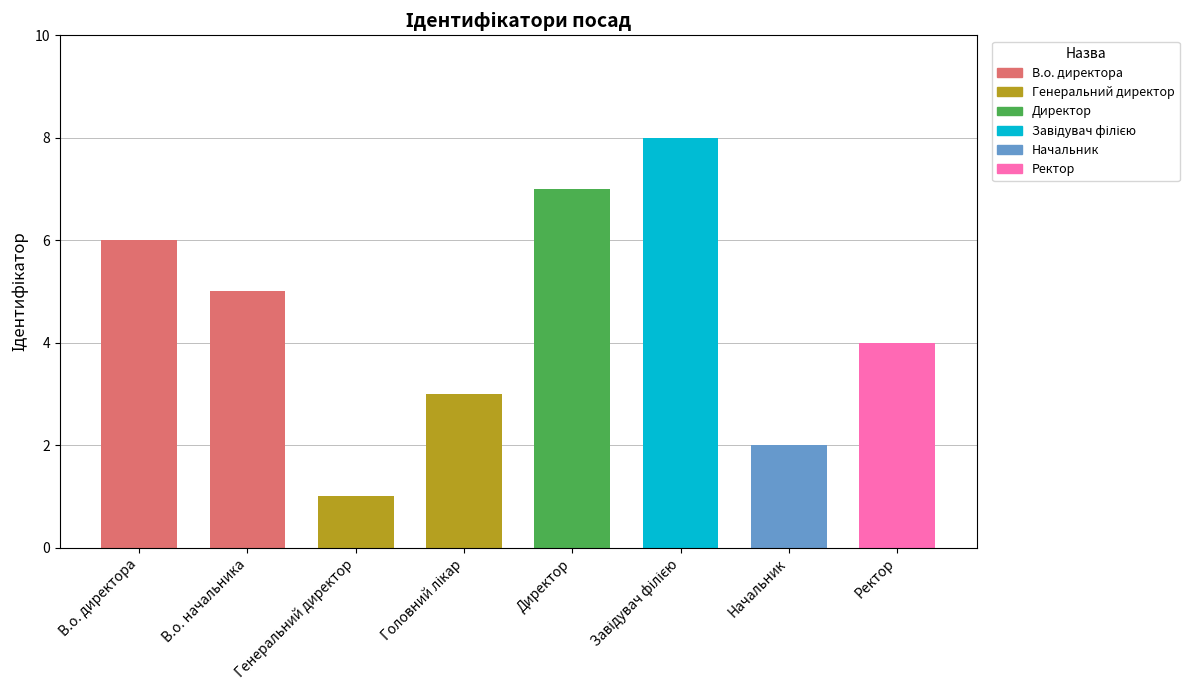

Is it true that the value at В.о. директора is 8?

False